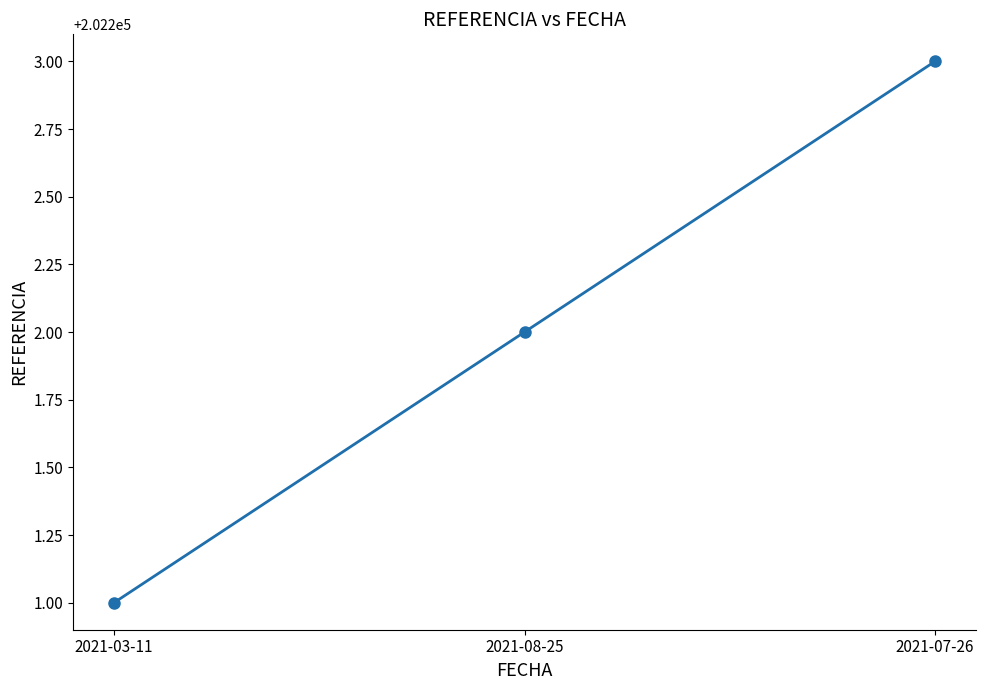

Does the chart display data point markers on the line(s)?

Yes